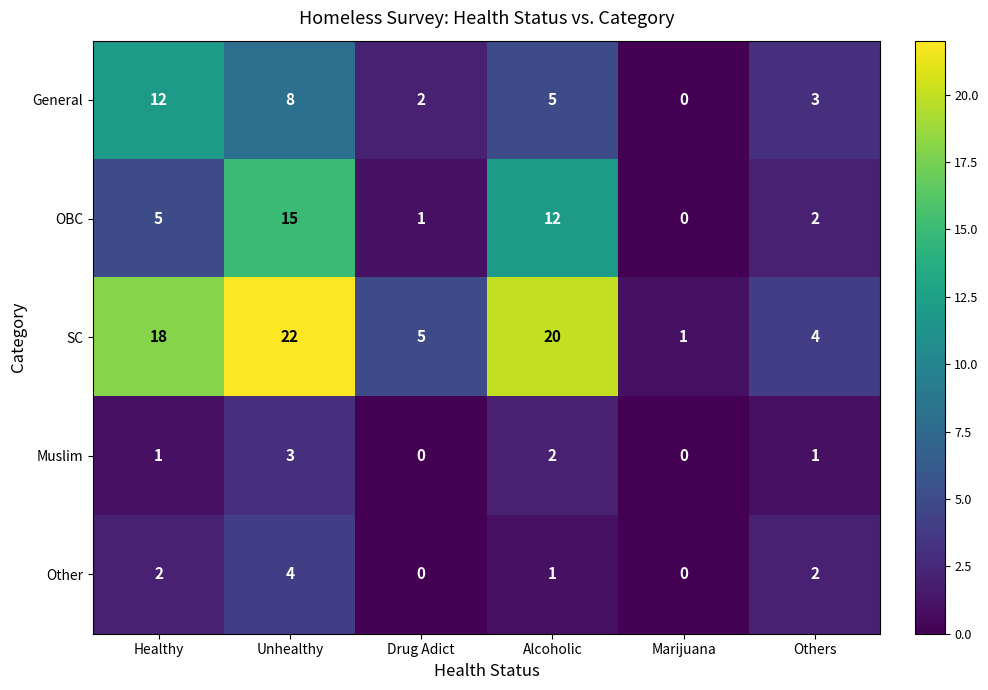

Which series has the widest spread of values?

SC